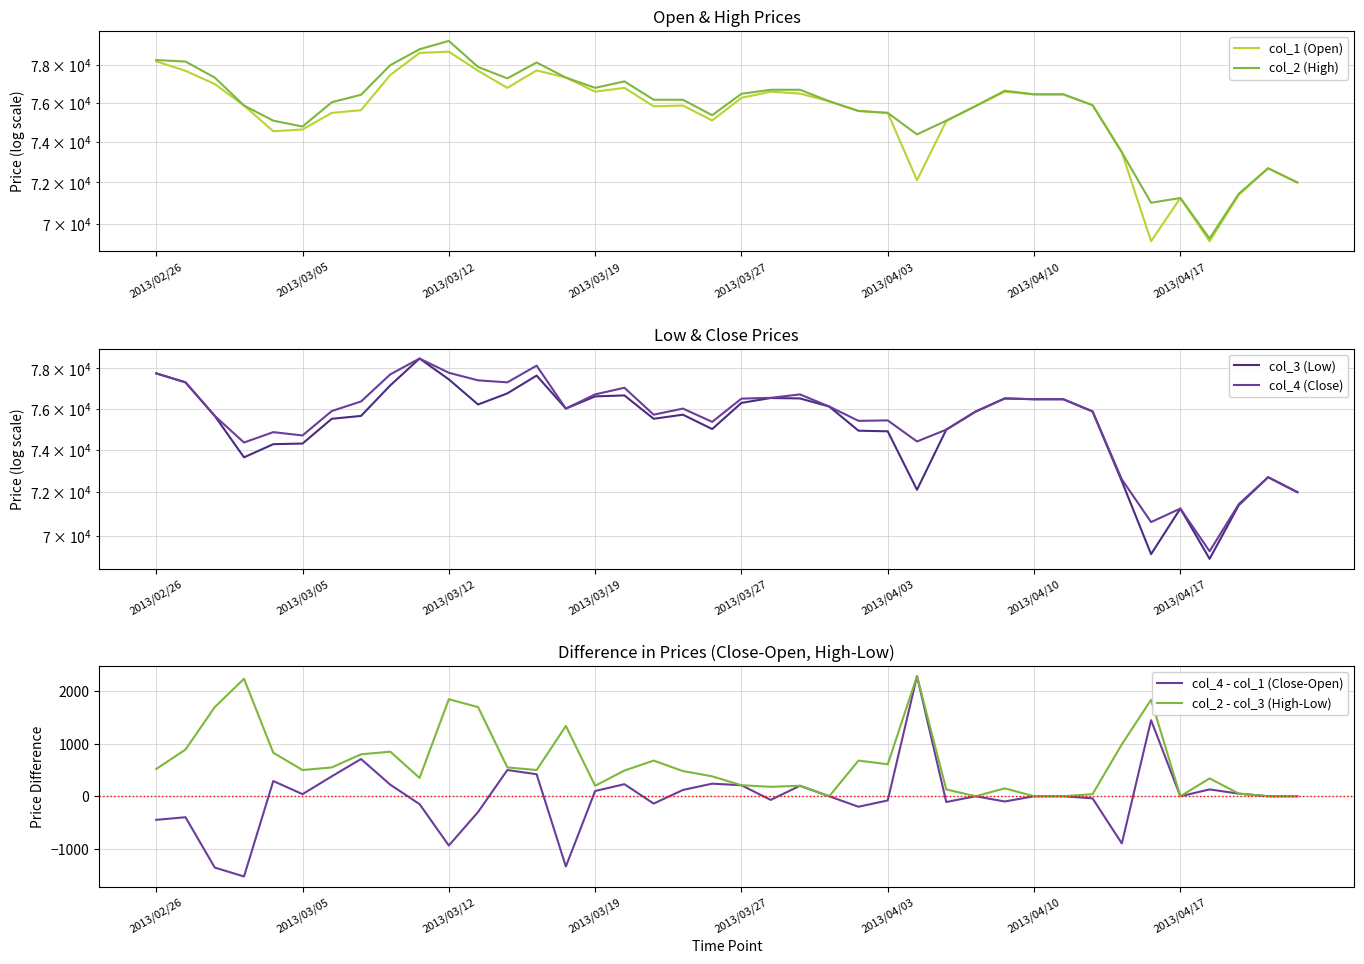

What is the maximum value for col_2 (High)?

79300